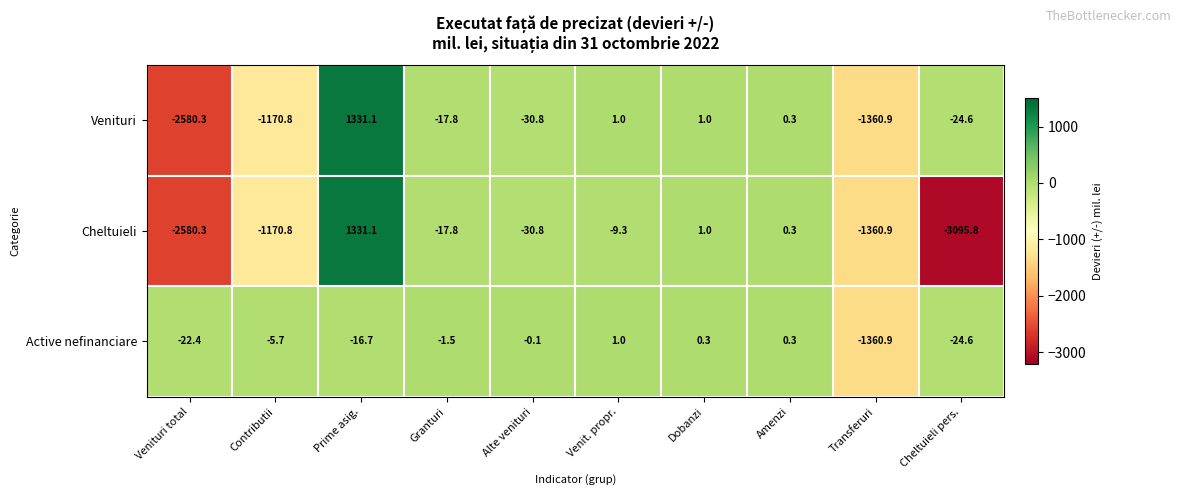

What is the difference between the highest and lowest values at Granturi?

16.3